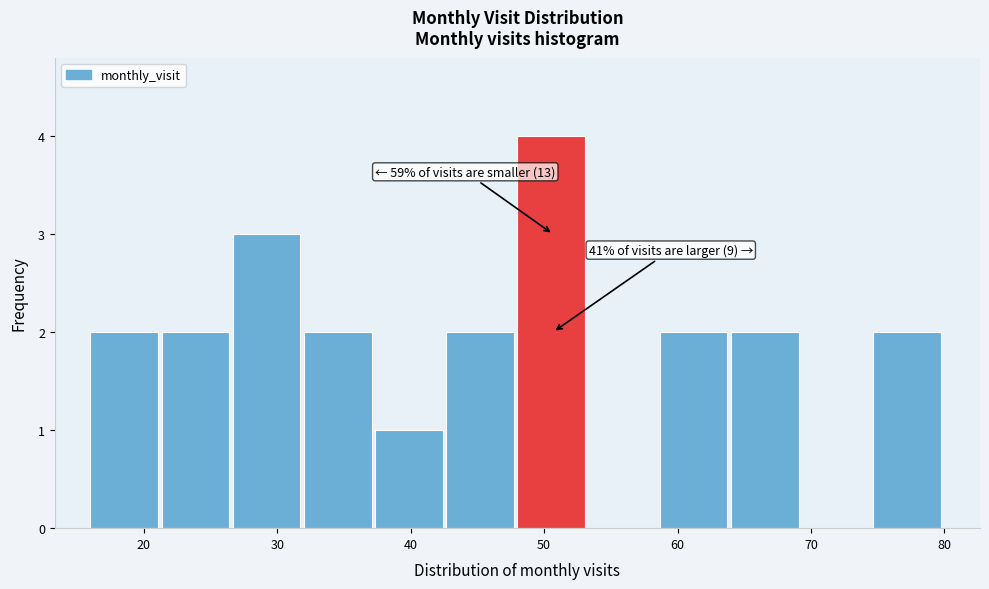

Over which range of the x-axis is the bar tallest?

48 to 53